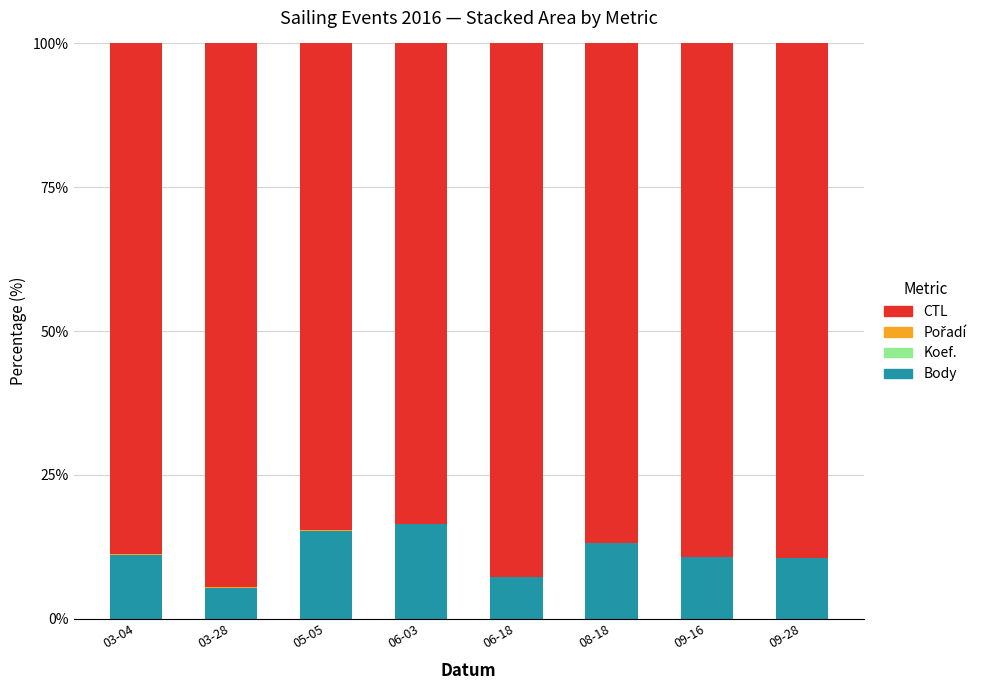

The value of Body at 03-04 is 11.1. True or false?

True